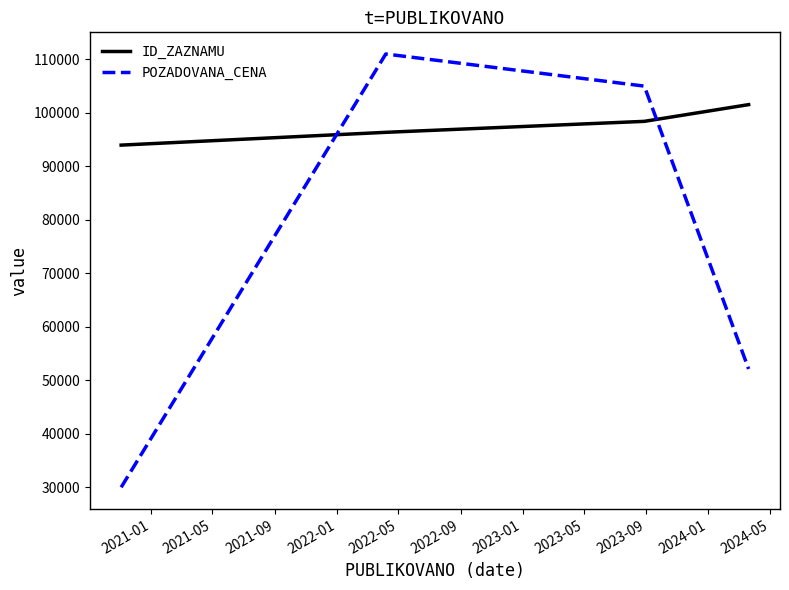

Which series has the largest total across all categories?

ID_ZAZNAMU